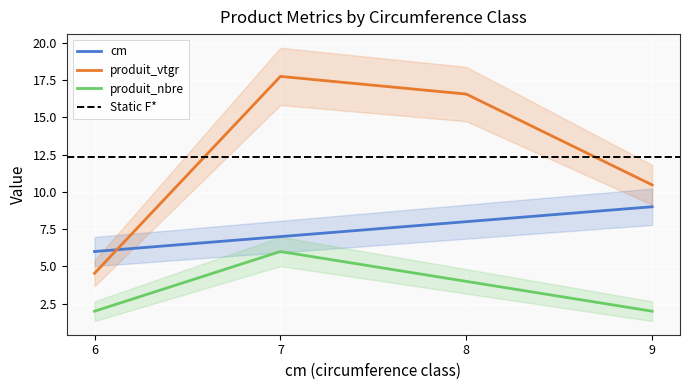

At which label does cm reach its minimum?

6